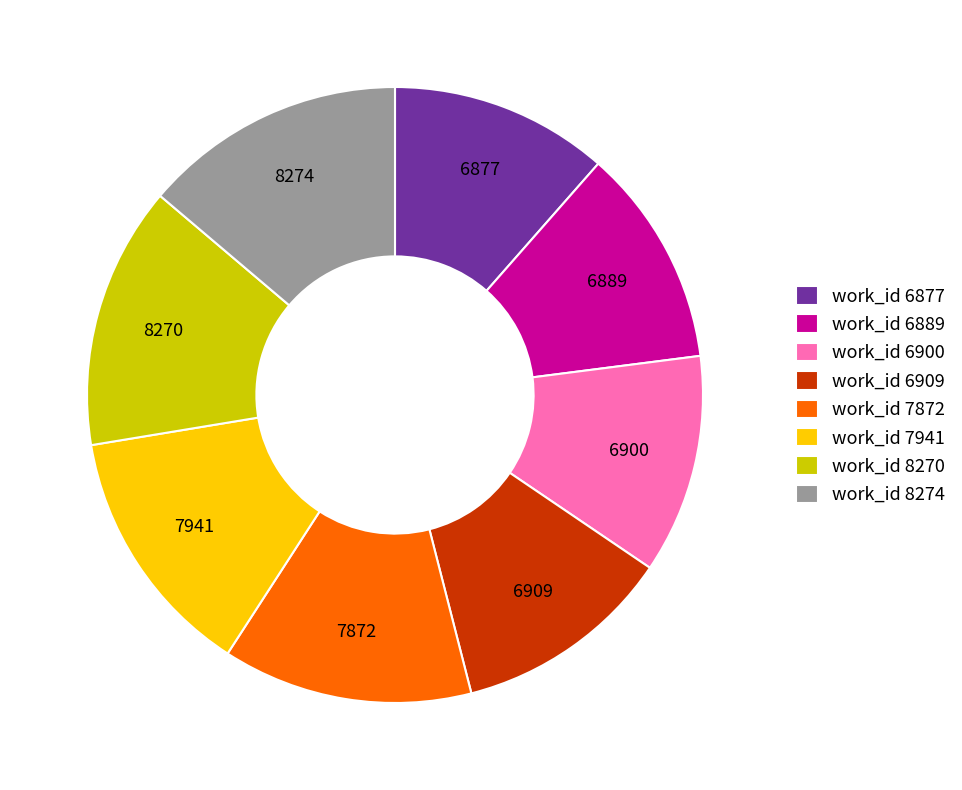

Is there any slice that represents more than half of the pie?

No